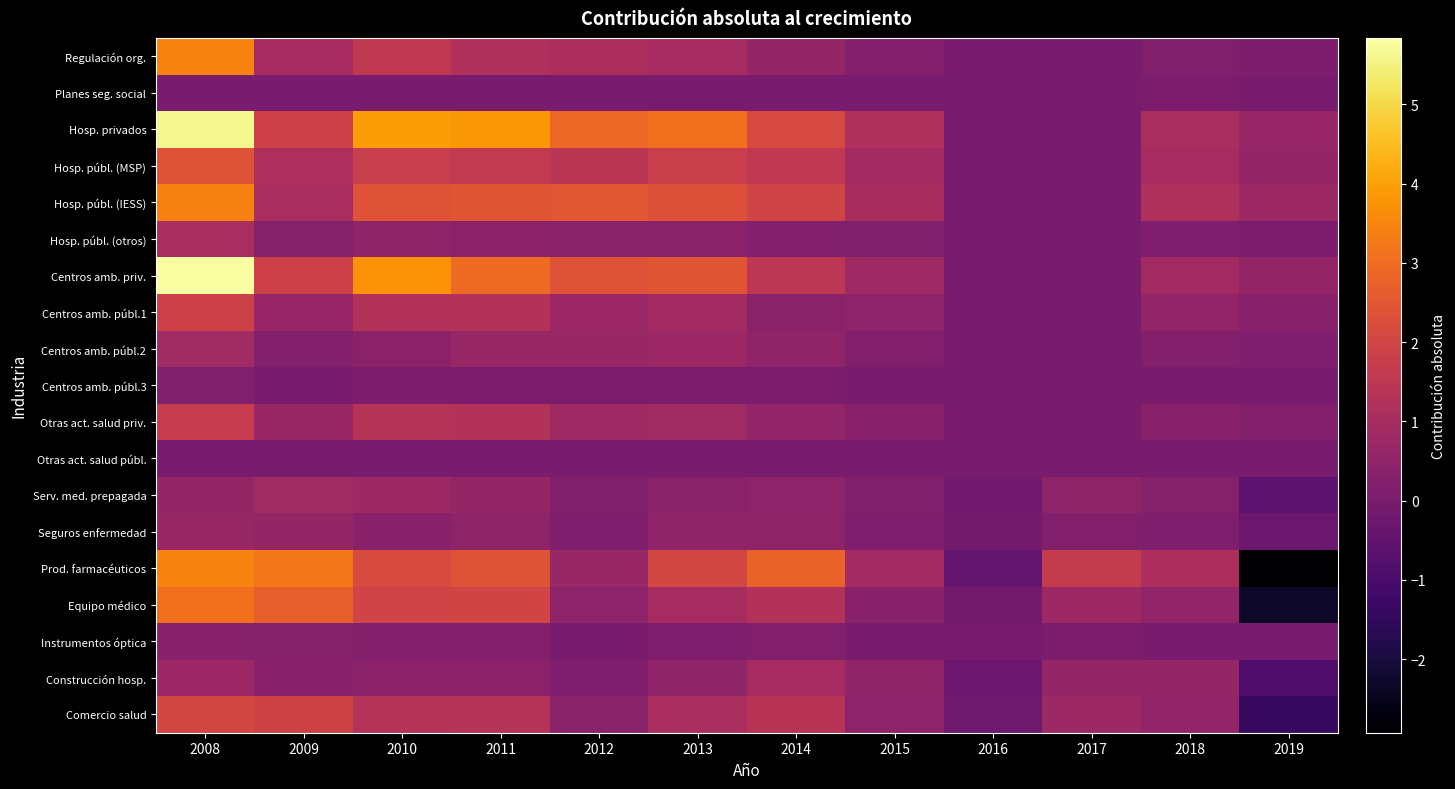

Which series has the widest spread of values?

Prod. farmacéuticos